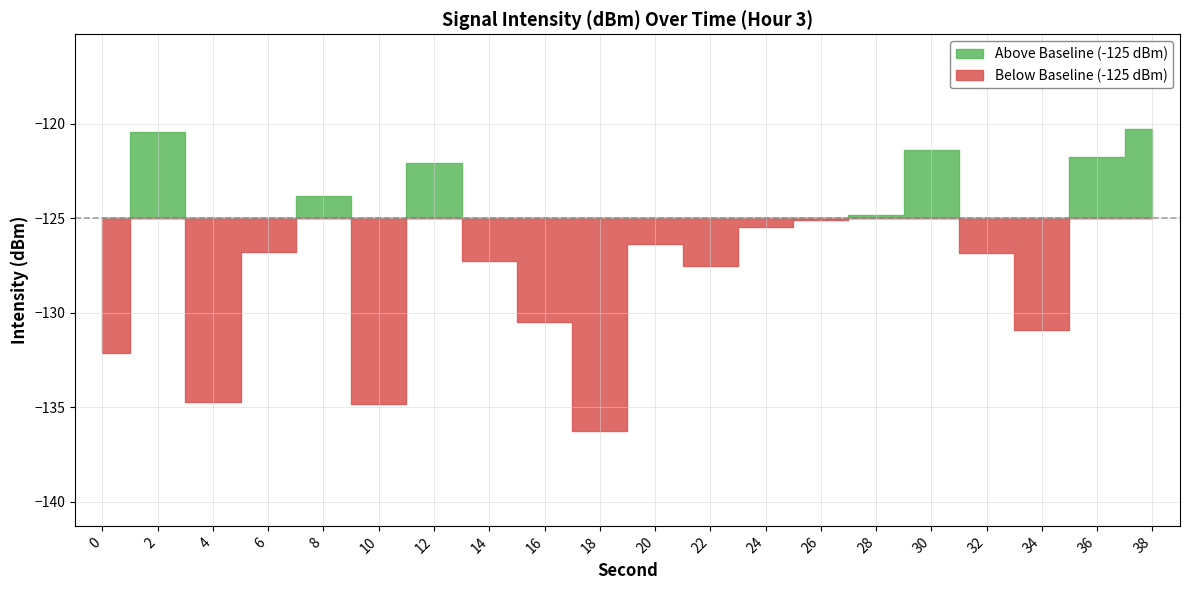

The value at 14 is -127.3. True or false?

True